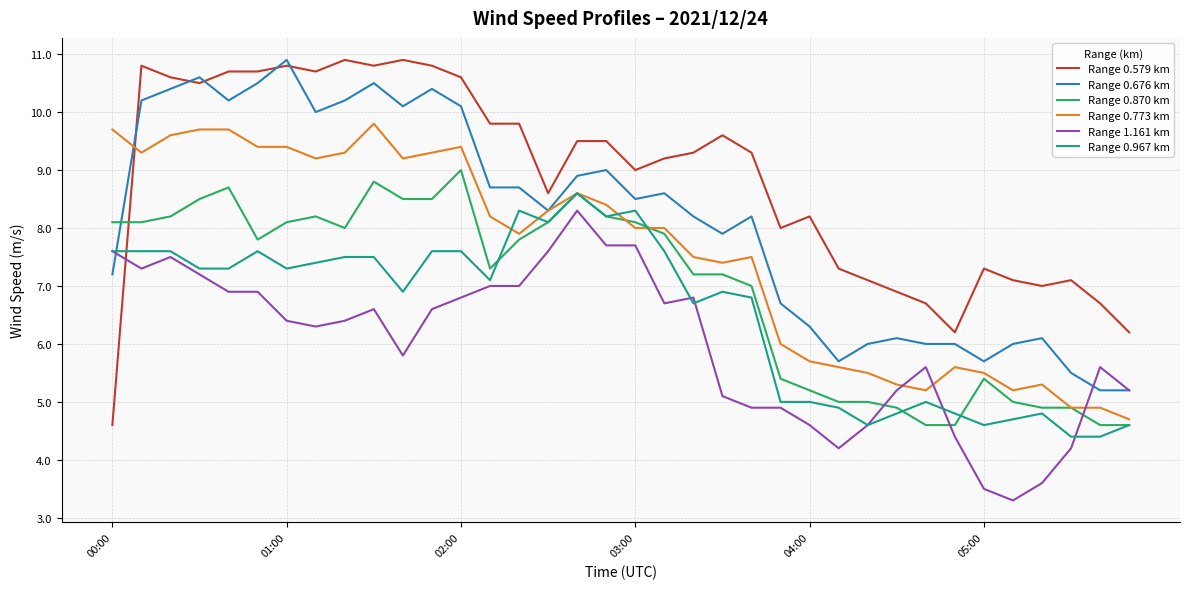

True or false: Range 1.161 km has more than 2 interior local peaks.

True